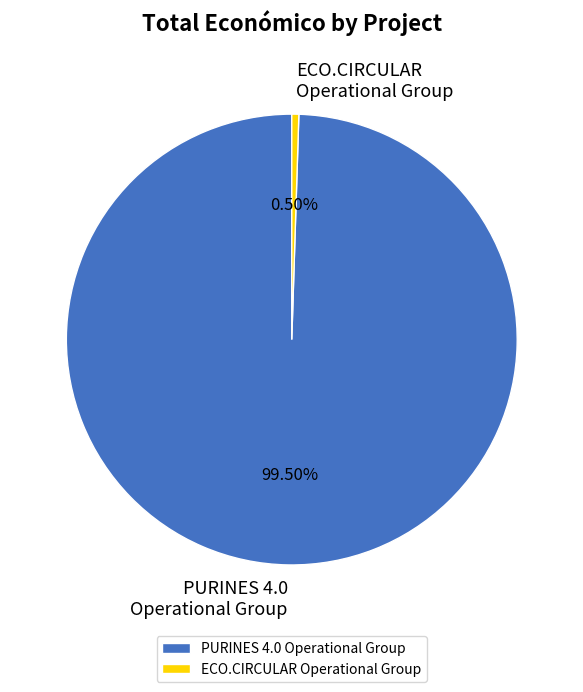

What percentage is NOT represented by PURINES 4.0 Operational Group?

0.5%